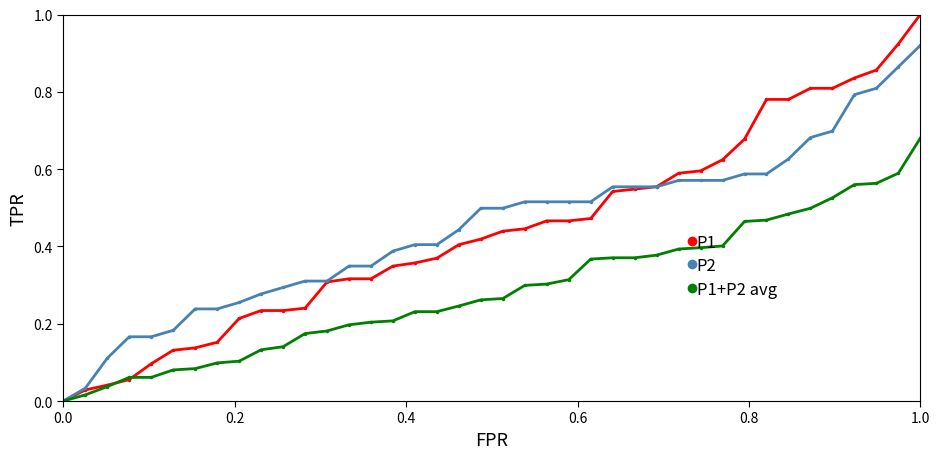

What is the maximum value for P1?

1.0